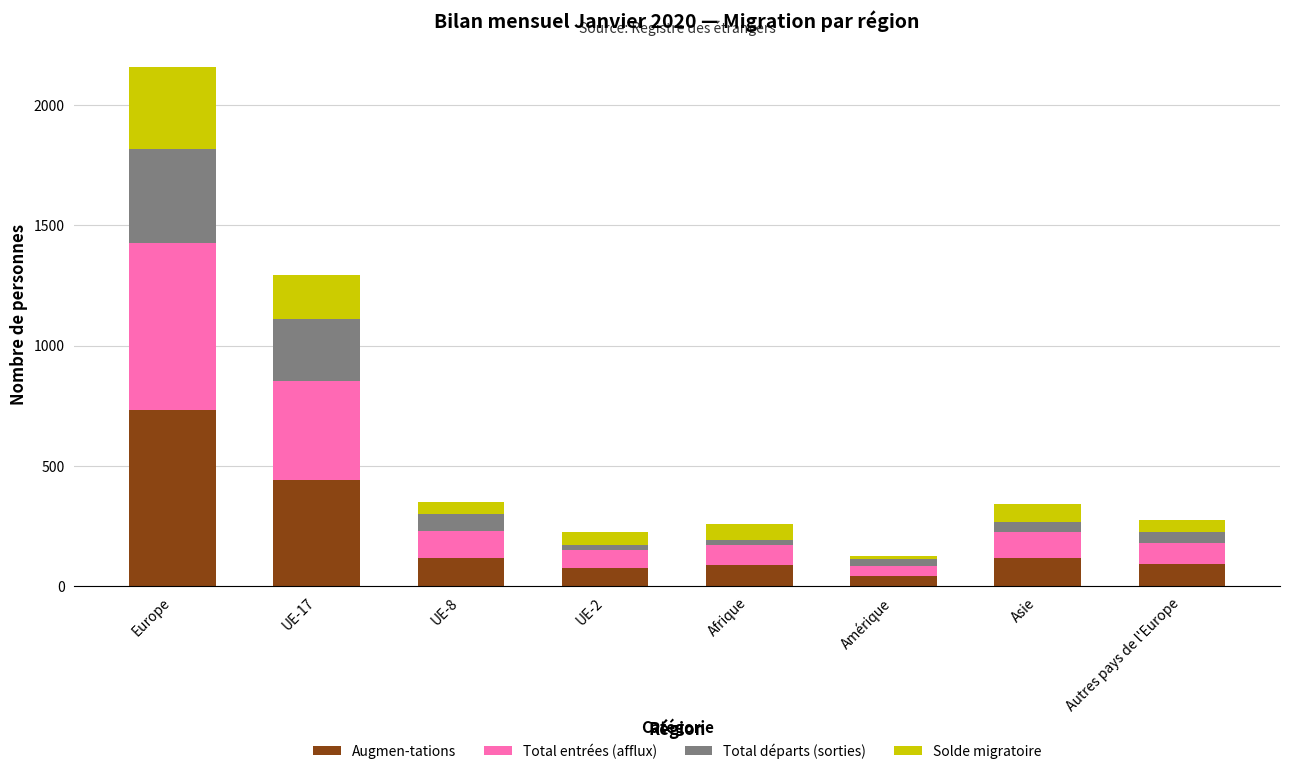

At which category is the sum across all series the highest?

Europe